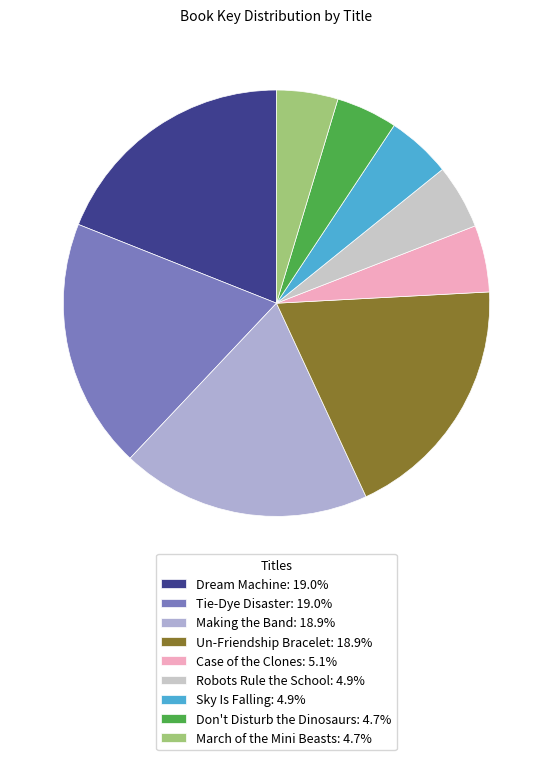

To the nearest percent, what portion does March of the Mini Beasts represent?

5%